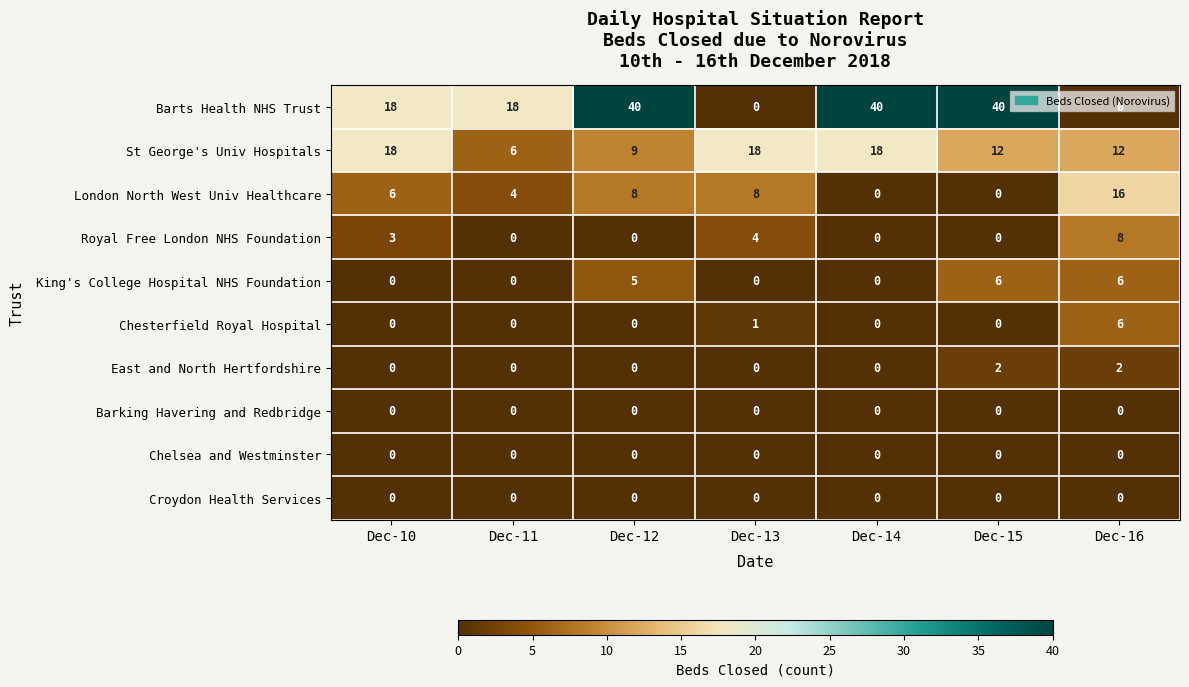

True or false: Chesterfield Royal Hospital has a value of 0 at Dec-14.

True